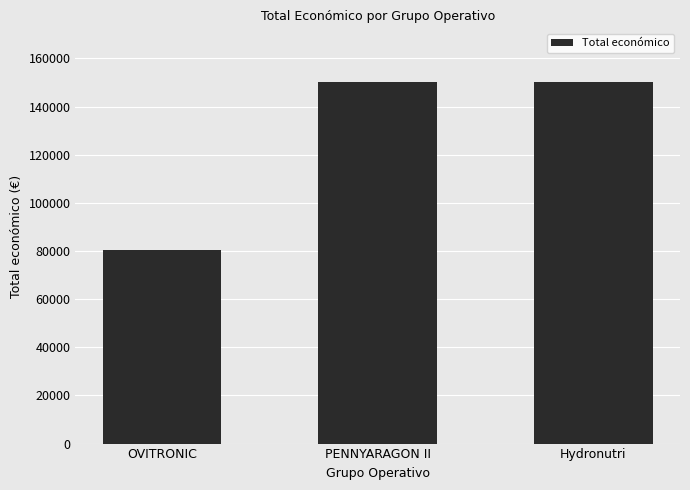

How many bars are there in total?

3